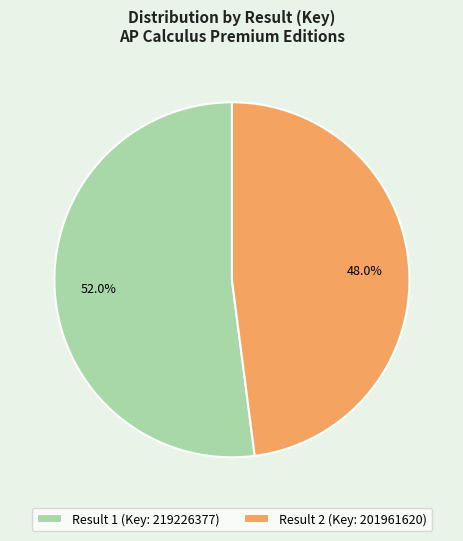

What is the smallest slice in the pie chart?

Result 2 (Key: 201961620)